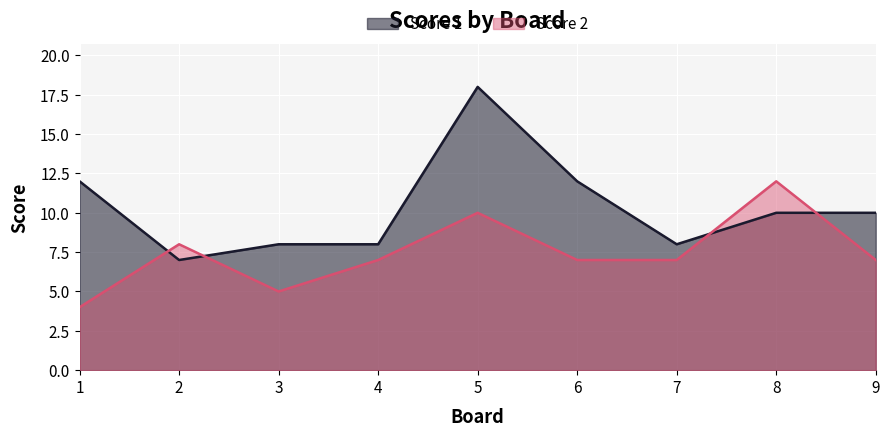

Reading left to right, extract all data points from this chart.

Score 1: 12	7	8	8	18	12	8	10	10
Score 2: 4	8	5	7	10	7	7	12	7